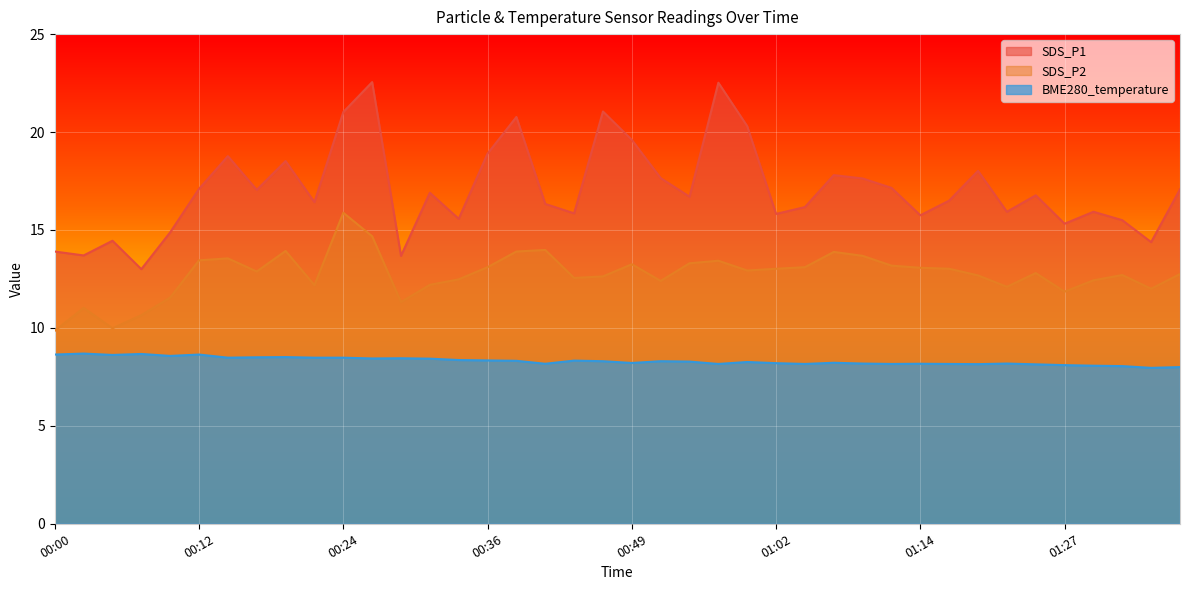

At which category does BME280_temperature reach its first local valley?

00:05